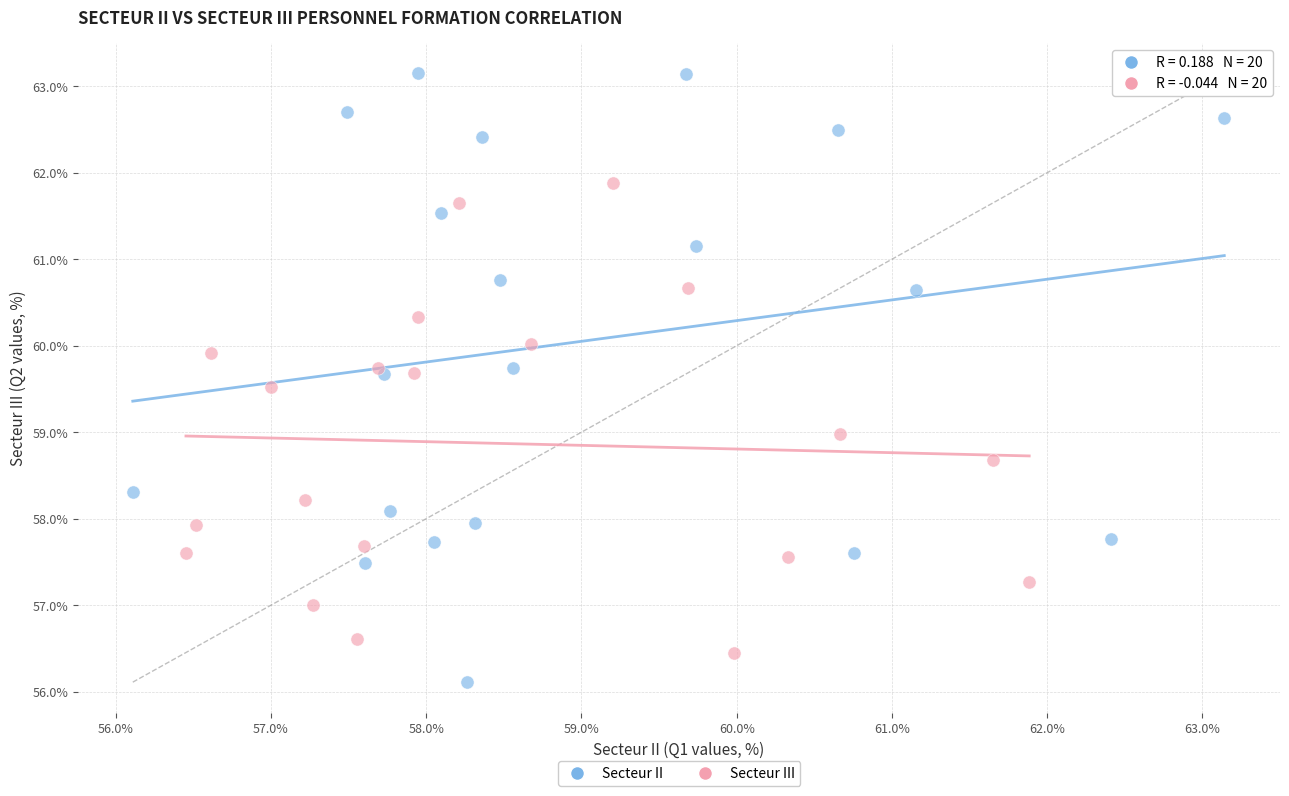

Which series reaches the minimum Y coordinate?

Secteur II